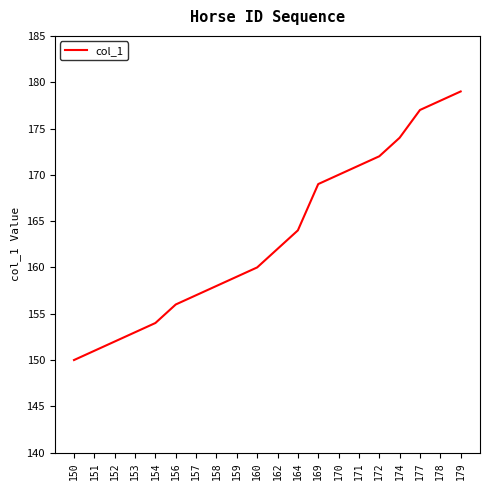

Reading right to left, list all the values displayed in this chart.

179=179	178=178	177=177	174=174	172=172	171=171	170=170	169=169	164=164	162=162	160=160	159=159	158=158	157=157	156=156	154=154	153=153	152=152	151=151	150=150